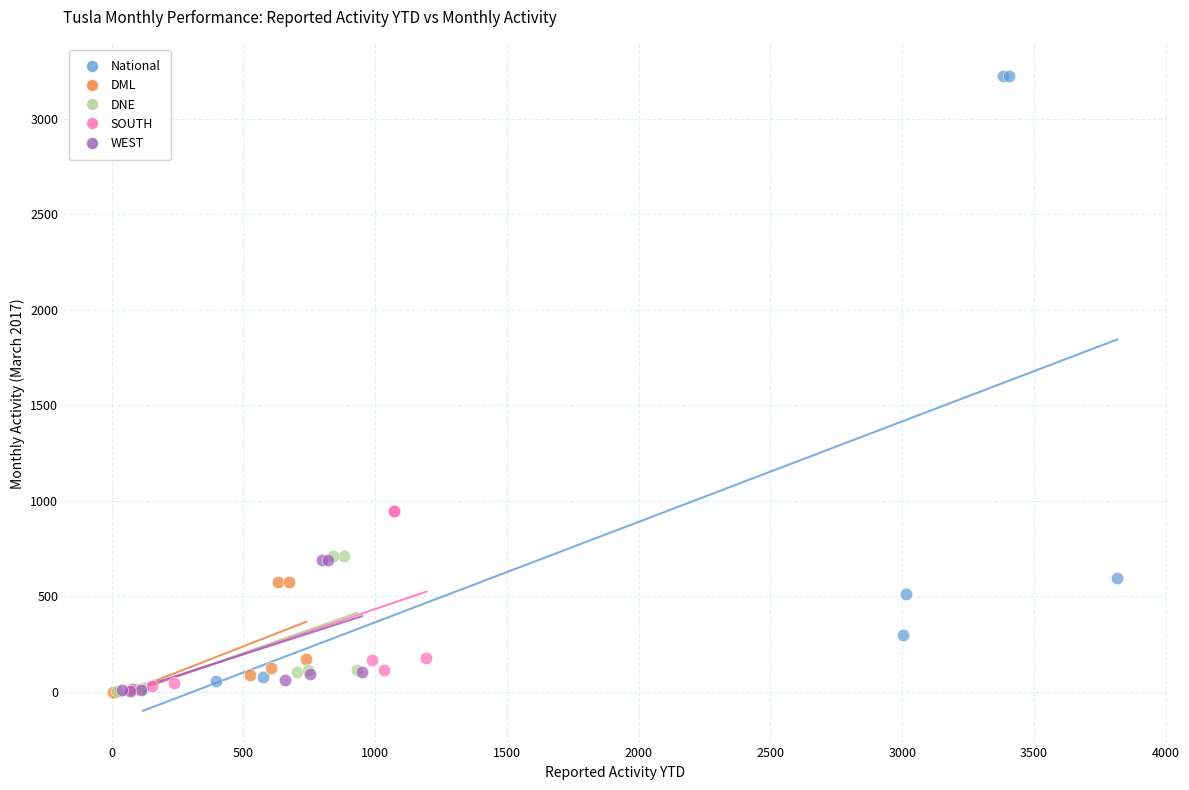

Which series contains the highest Y value?

National